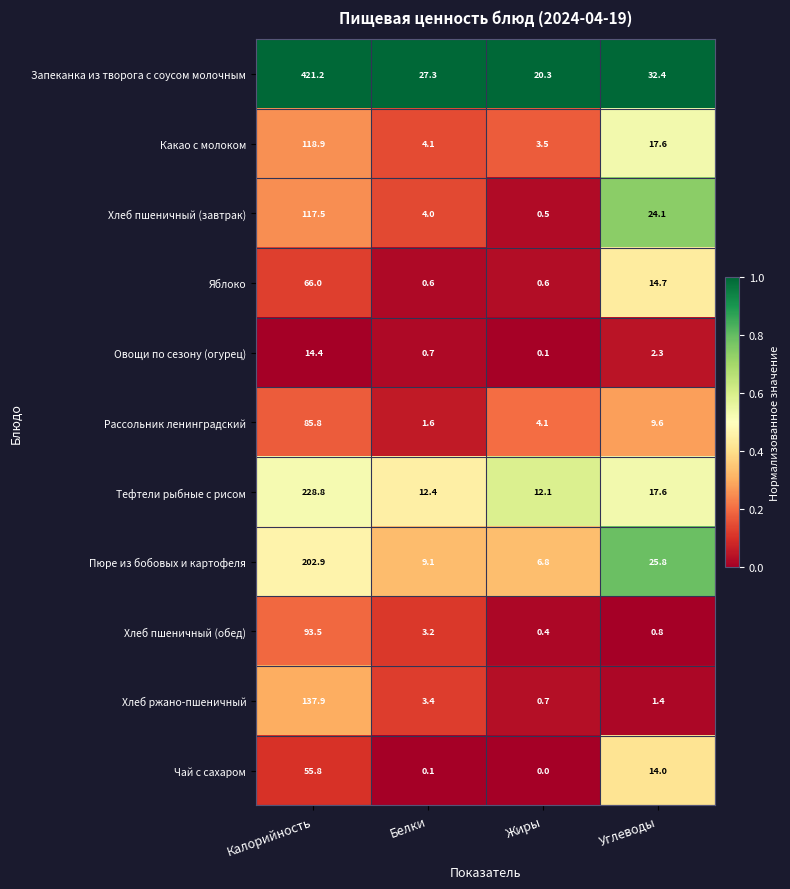

At how many categories does at least one series exceed 0?

4